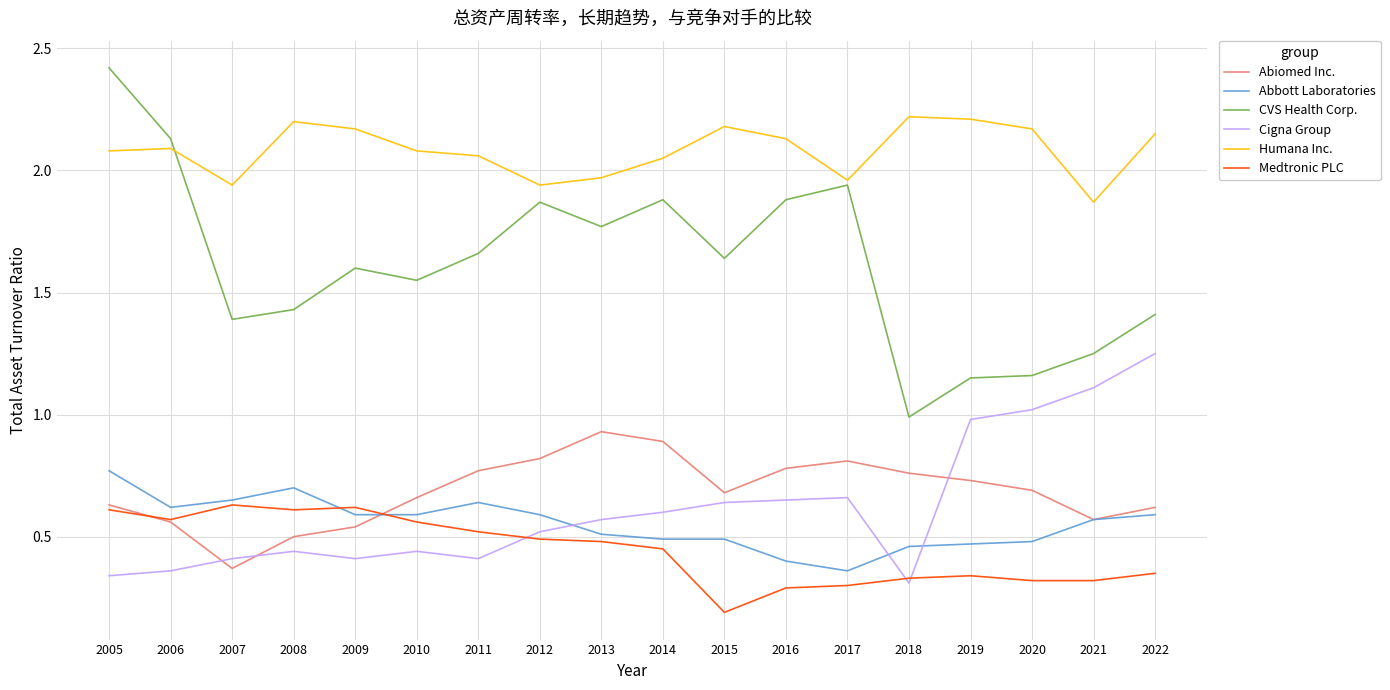

True or false: Cigna Group and Humana Inc. intersect in this chart.

False